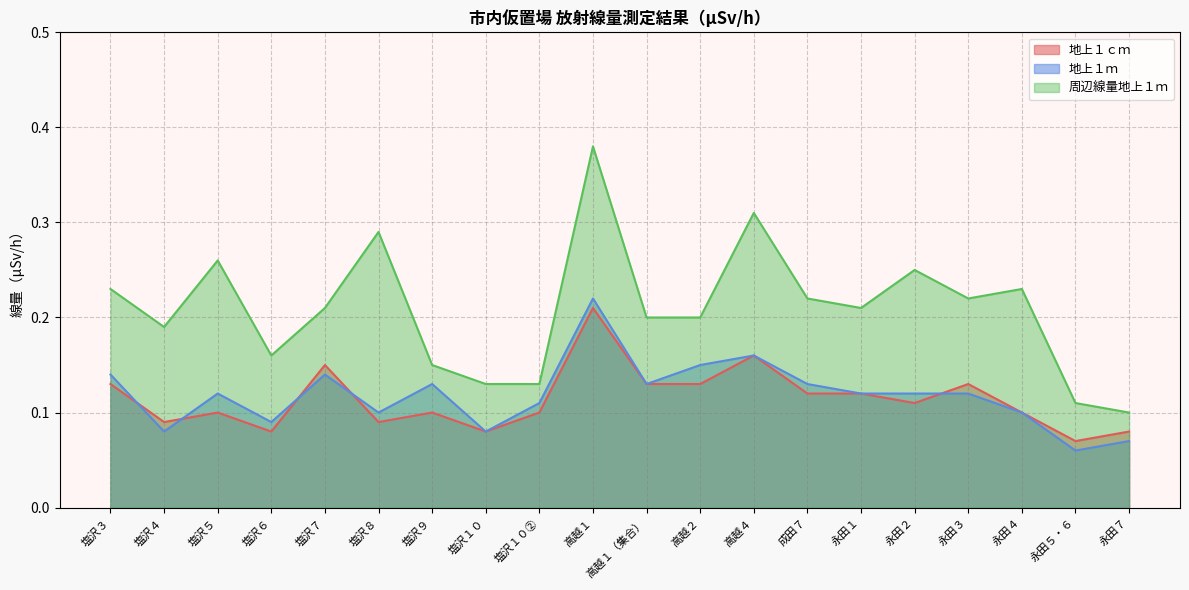

Which category has the lowest value in the 周辺線量地上１ｍ series?

永田７